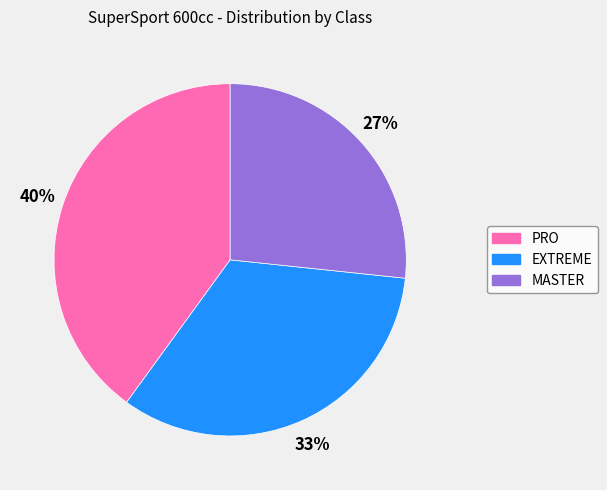

Which category has the biggest portion of the pie?

PRO